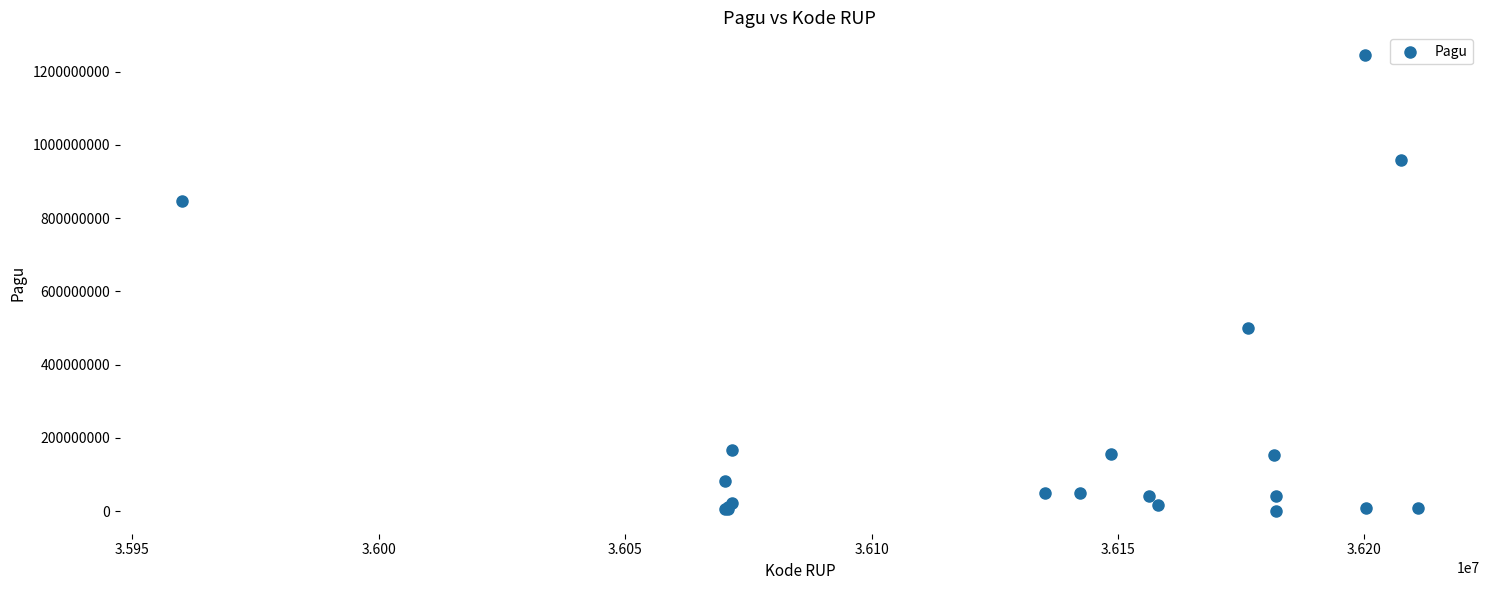

What Y value in the scatter plot is closest to 622840000?

499932000